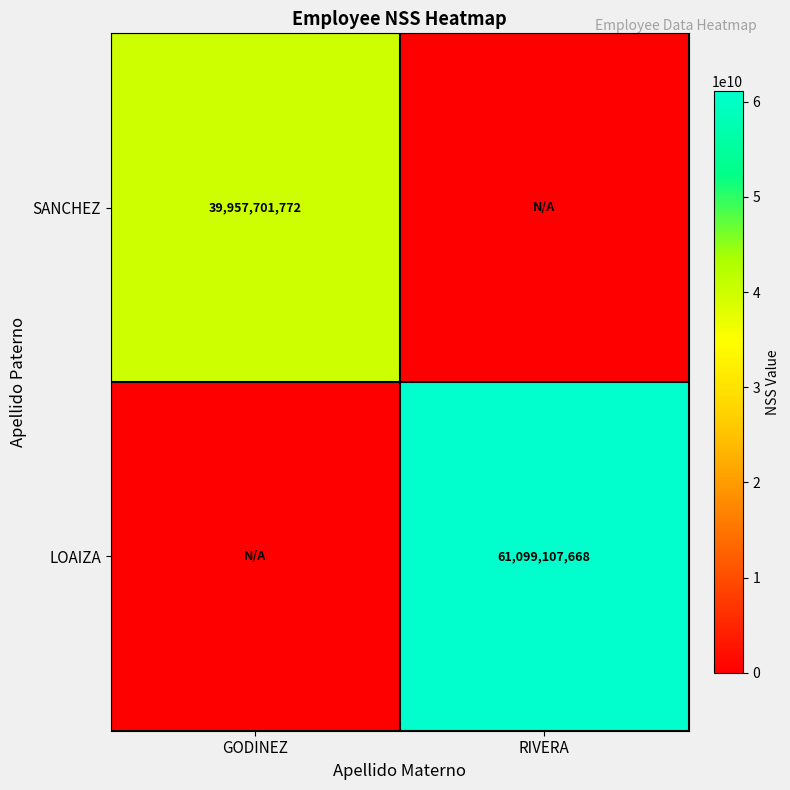

Is it true that SANCHEZ equals 39957701772 at GODINEZ?

True